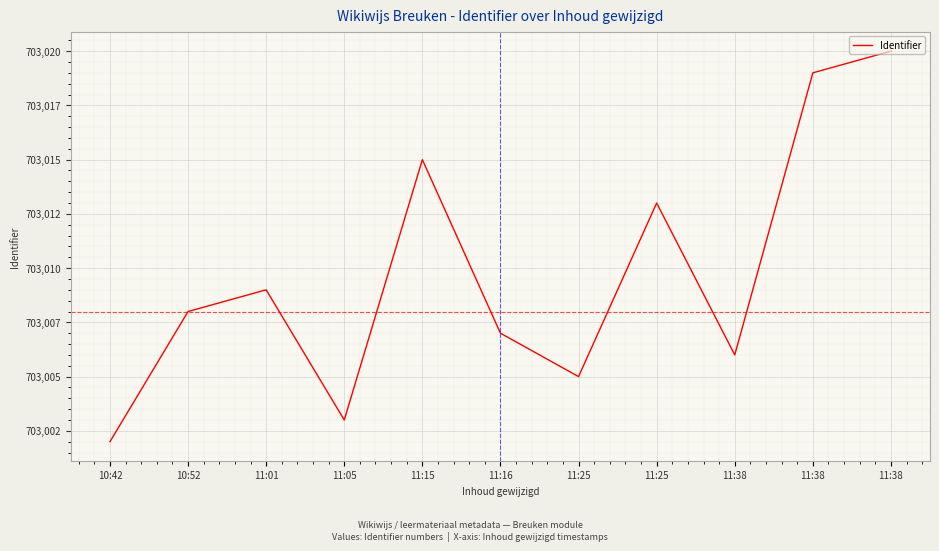

Rank the categories by value from lowest to highest.

10:42, 11:05, 11:25, 11:38, 11:16, 10:52, 11:01, 11:25, 11:15, 11:38, 11:38